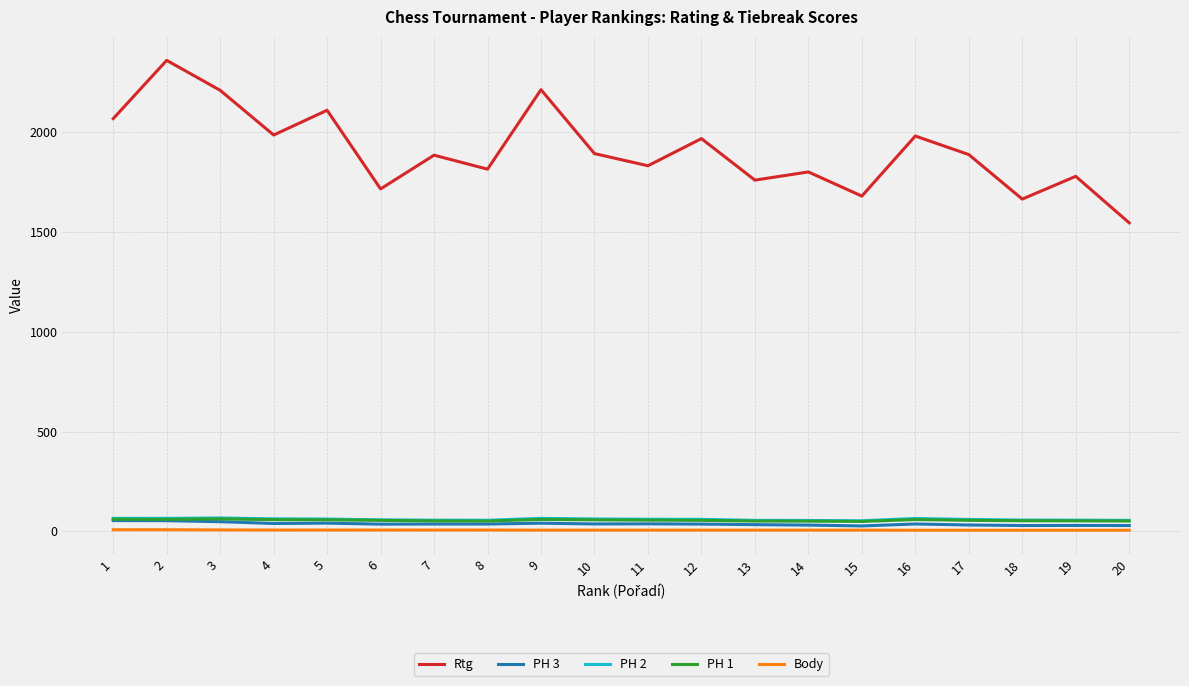

Which series has the largest range (max minus min)?

Rtg